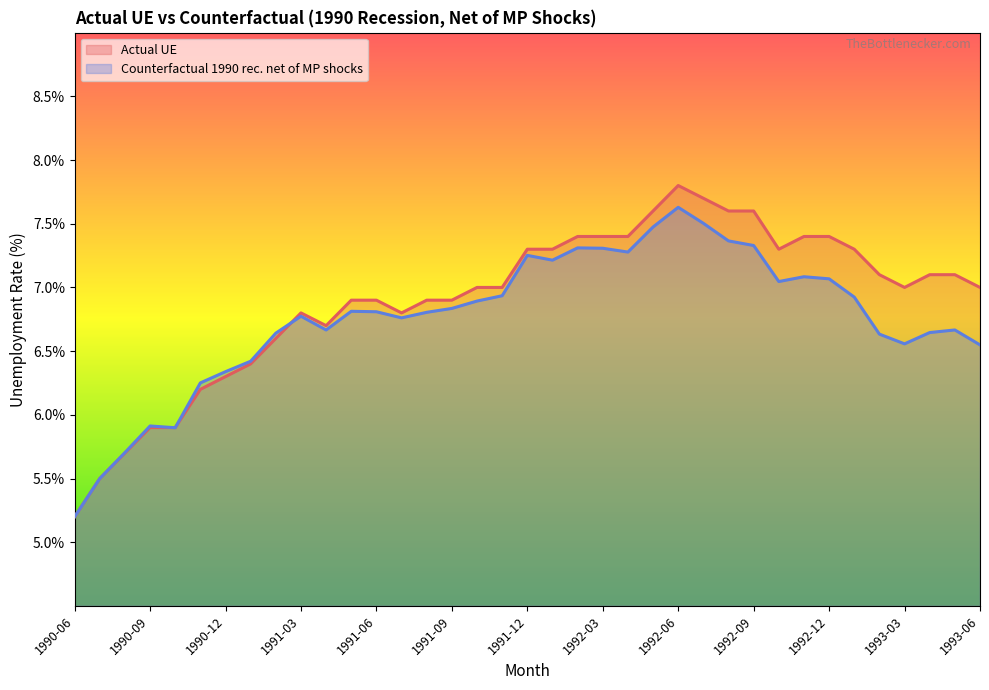

True or false: Actual UE and Counterfactual 1990 rec. net of MP shocks cross at least once.

True